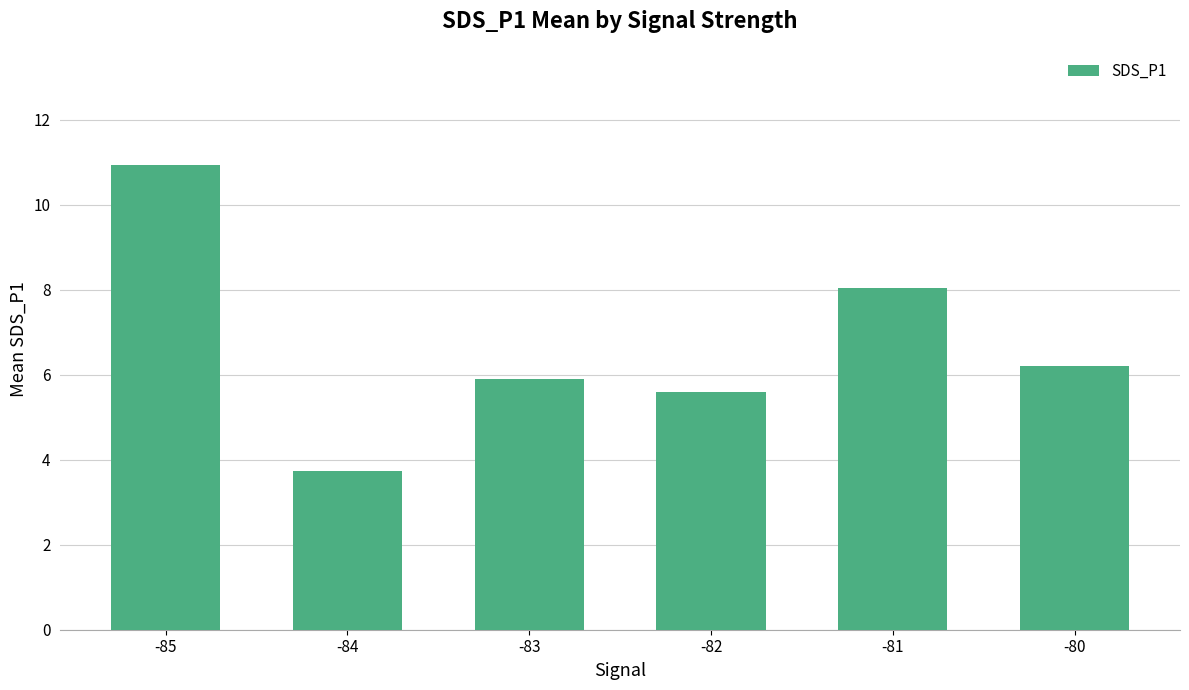

At which category does the chart reach its minimum across all series?

-84